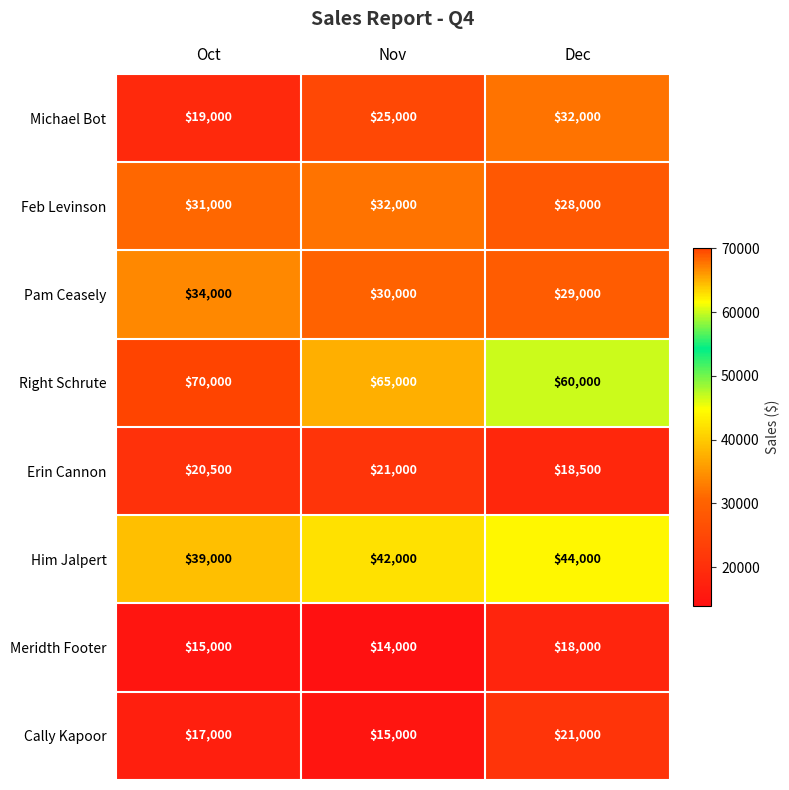

What is the difference between the maximum and minimum values in the Him Jalpert series?

5000